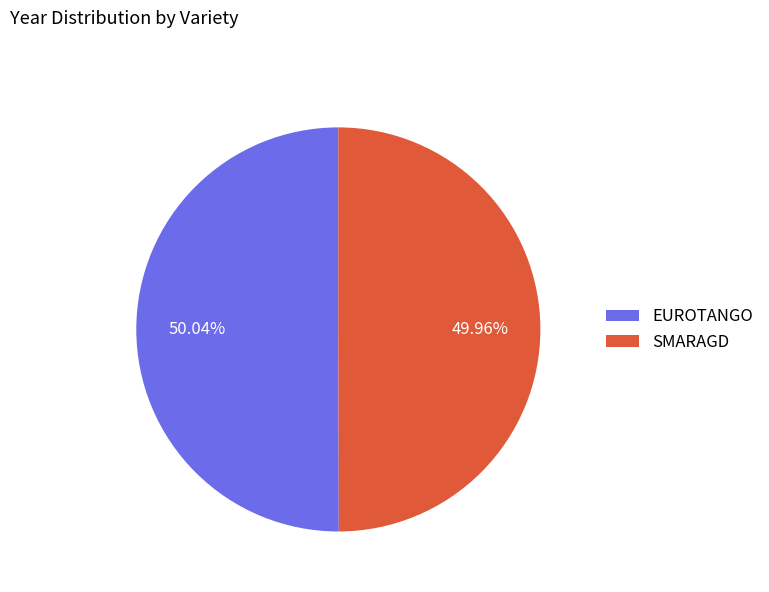

What percentage is the SMARAGD slice, to the nearest percent?

50%